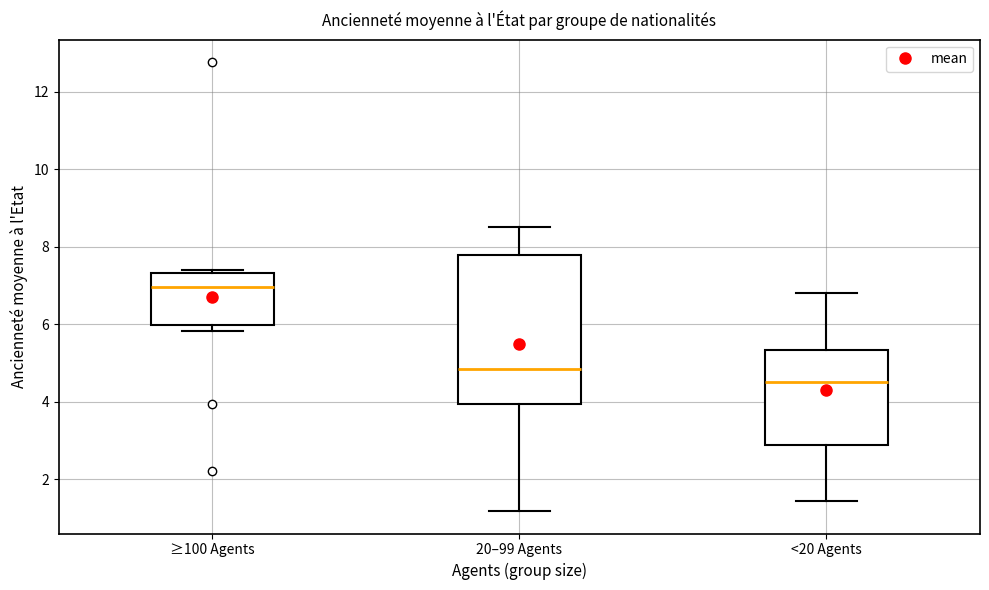

Which box has the highest median line?

≥100 Agents